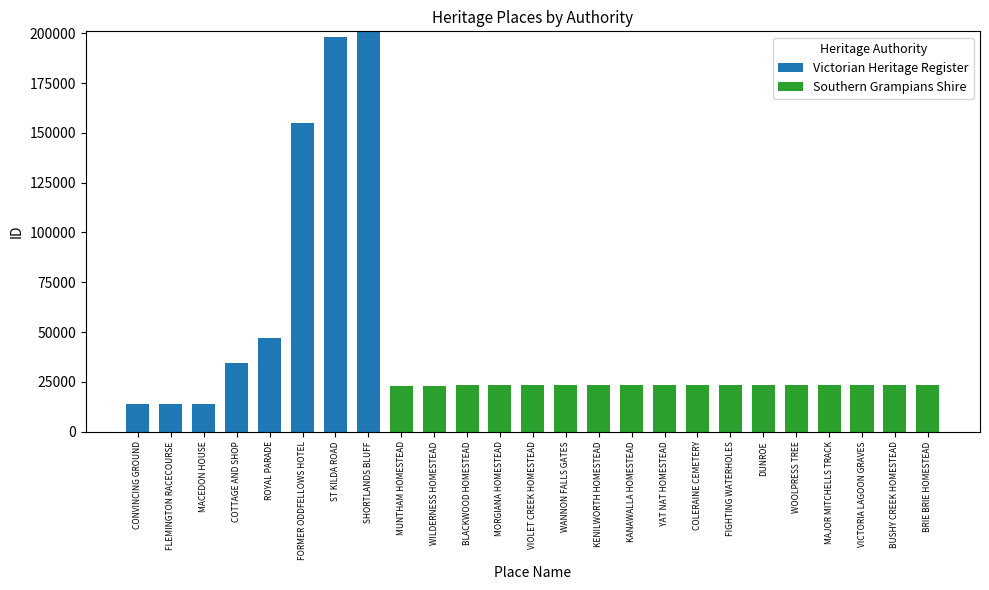

True or false: Victorian Heritage Register has a value of 63100 at FORMER ODDFELLOWS HOTEL.

False